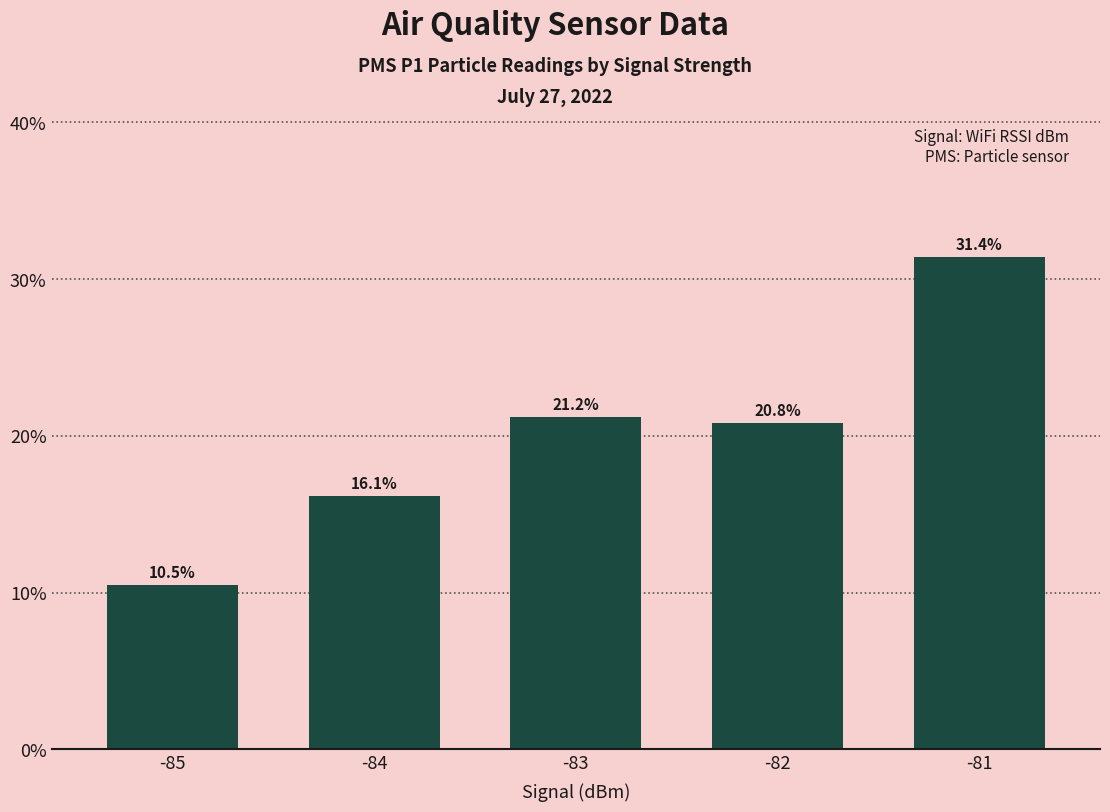

What is the average value?

20.0